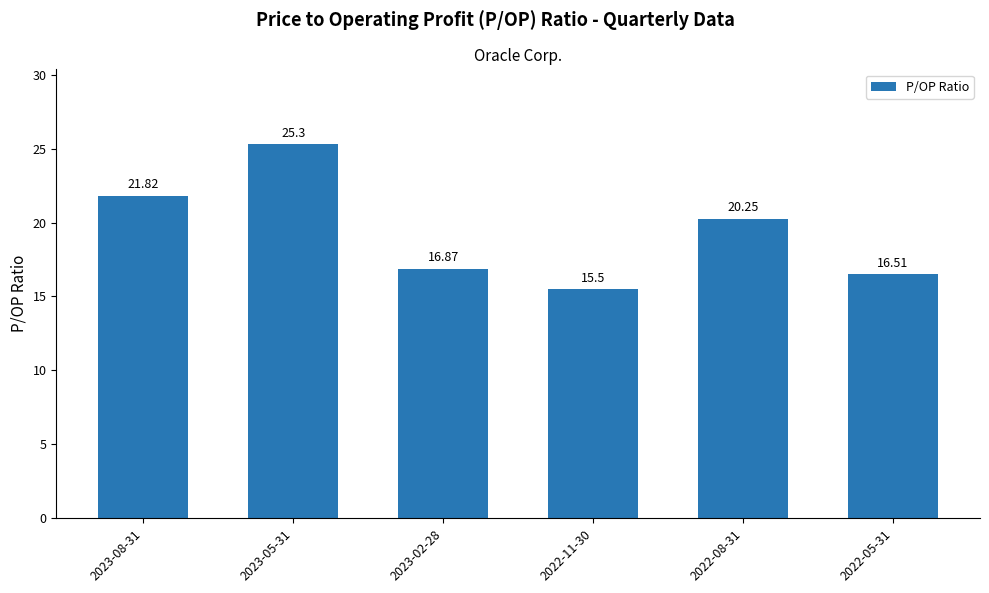

How many values exceed 20?

3